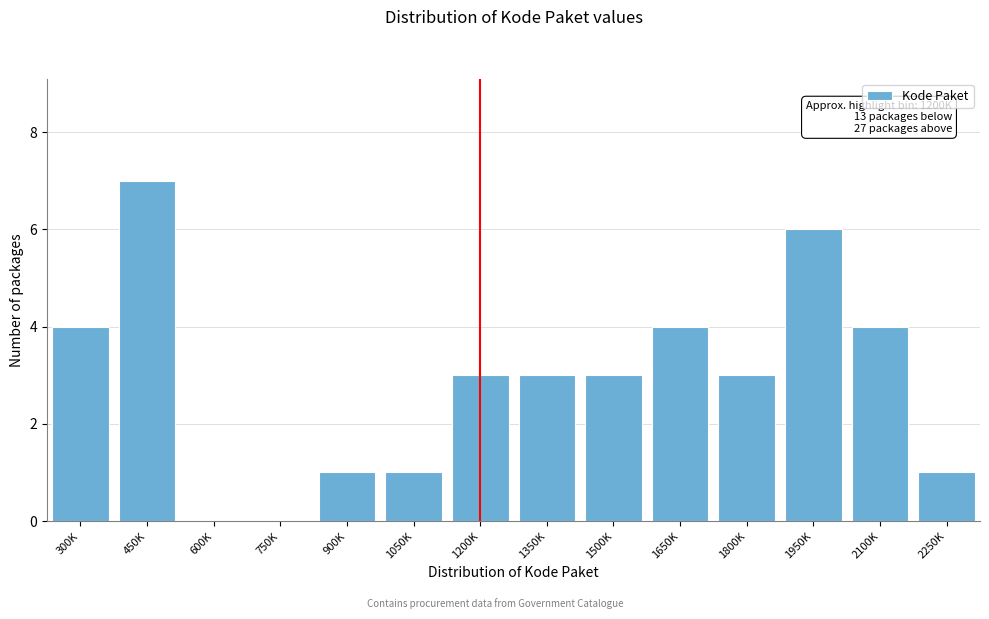

Reading left to right, what are all the values shown in this chart?

300K=4	450K=7	600K=0	750K=0	900K=1	1050K=1	1200K=3	1350K=3	1500K=3	1650K=4	1800K=3	1950K=6	2100K=4	2250K=1